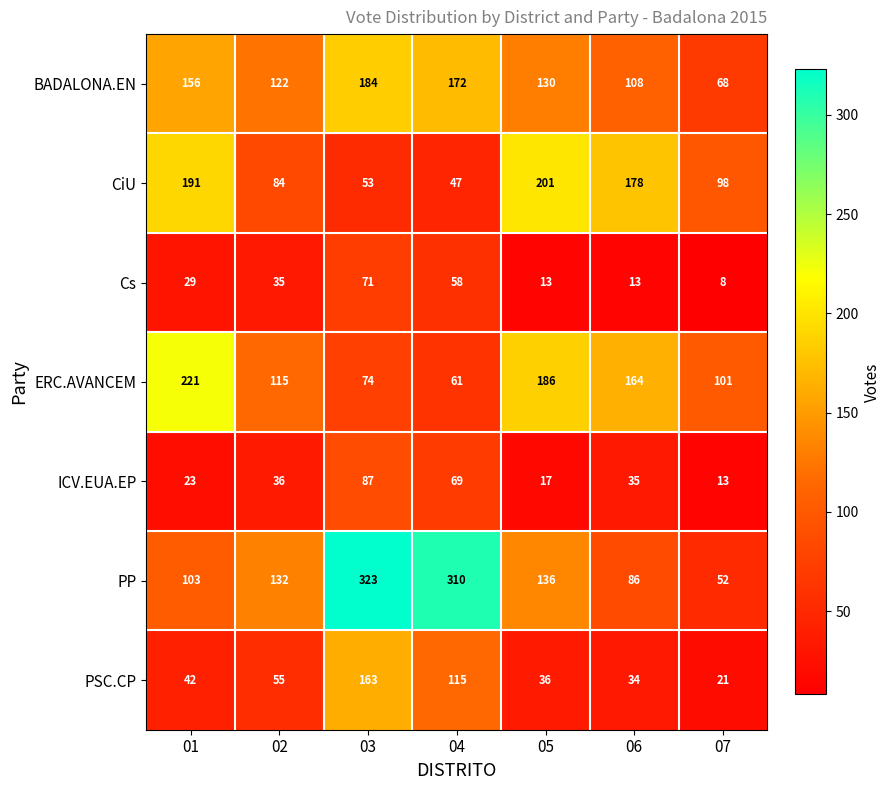

Which series has the largest range (max minus min)?

PP